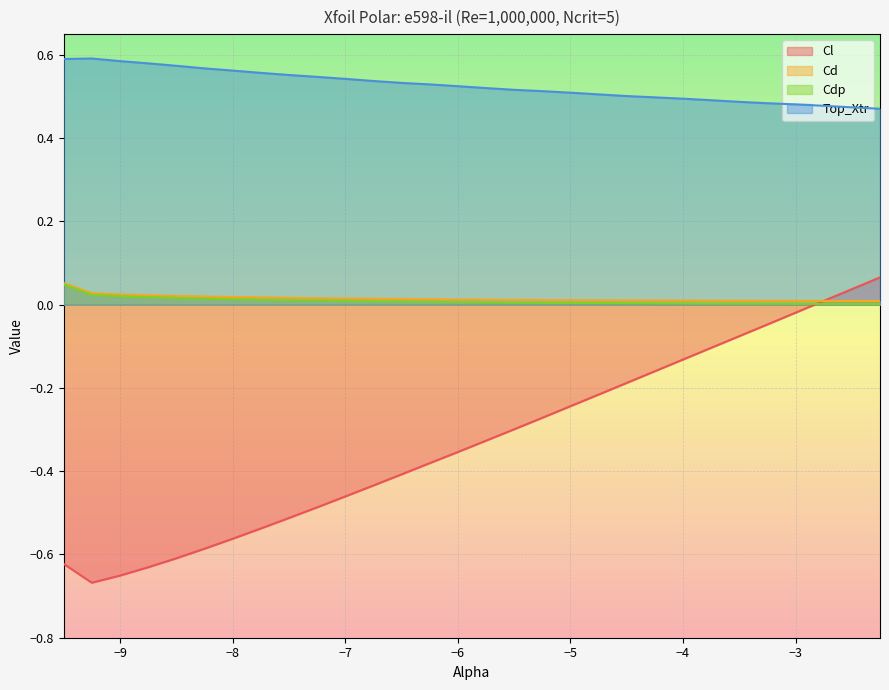

How many lines are shown in the chart?

4